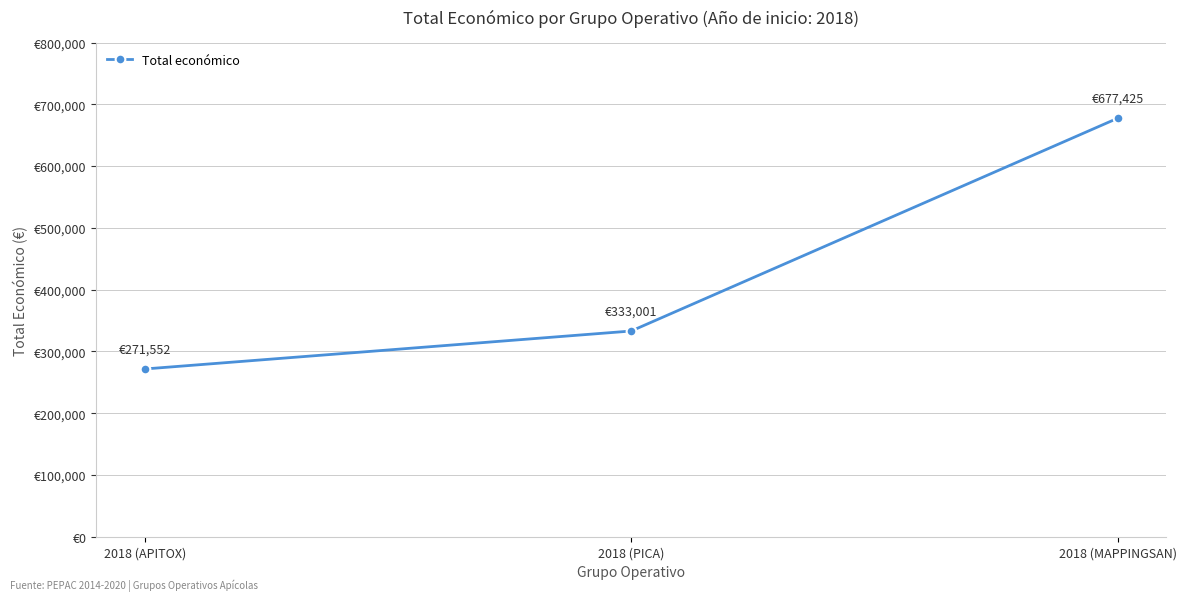

Rank the categories by value from highest to lowest.

2018 (MAPPINGSAN), 2018 (PICA), 2018 (APITOX)